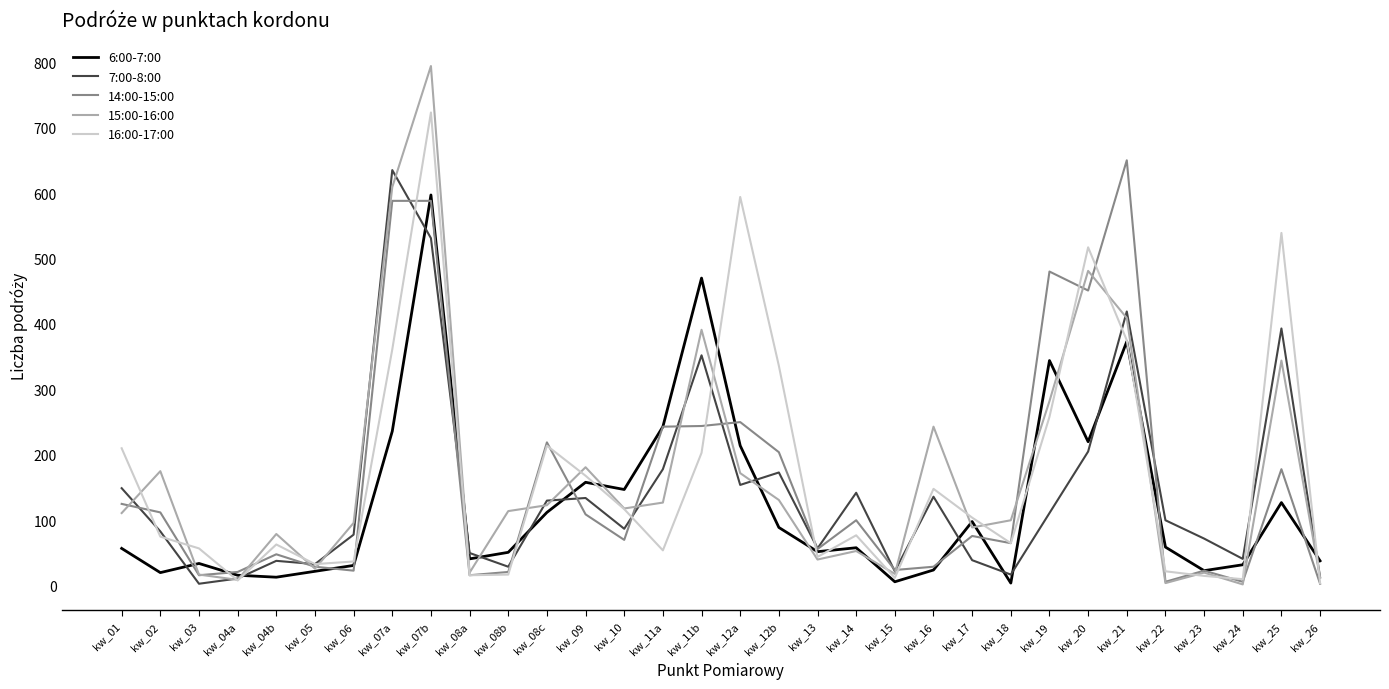

What is the difference between the 16:00-17:00 values at kw_02 and kw_07a?

286